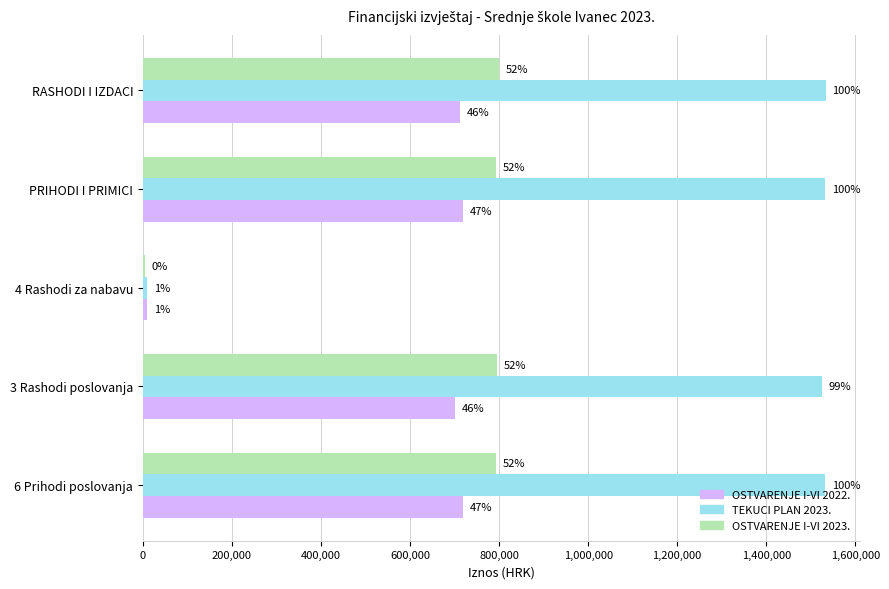

What are all the series names shown in the legend?

OSTVARENJE I-VI 2022., TEKUCI PLAN 2023., OSTVARENJE I-VI 2023.